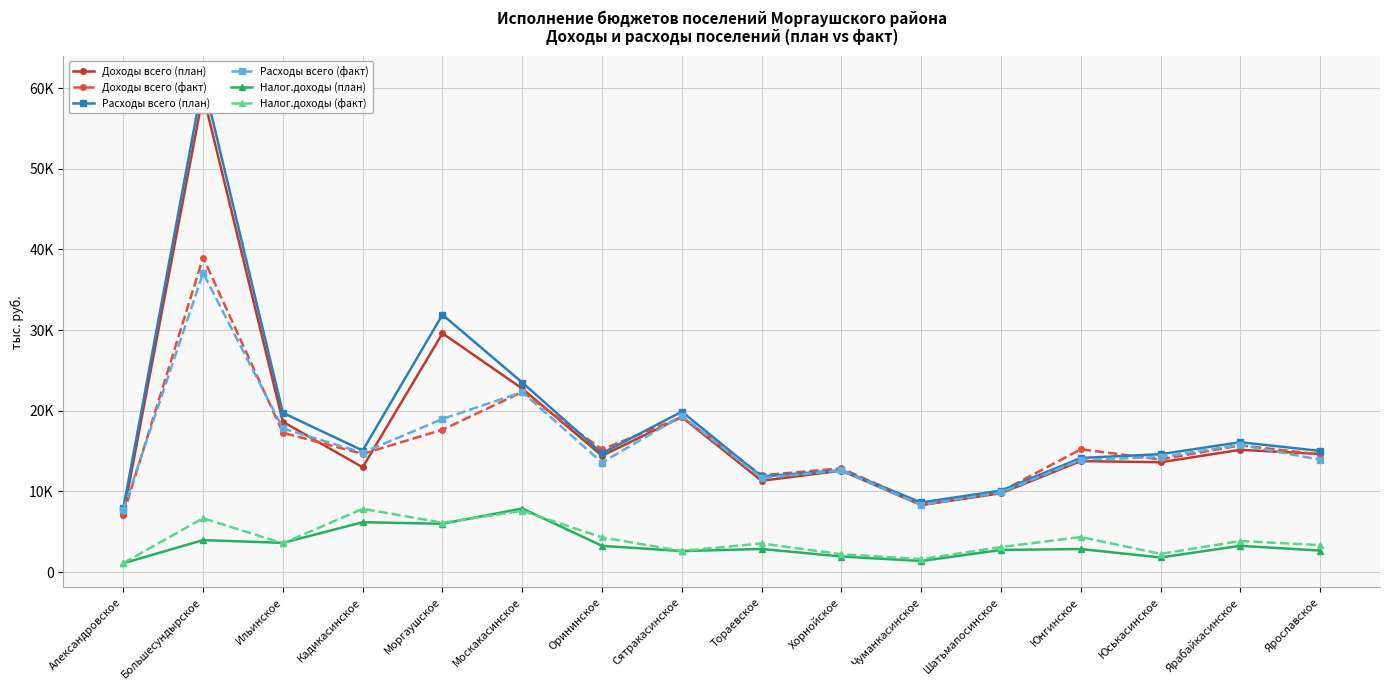

Read the Налог.доходы (факт) value at Кадикасинское.

7852.0